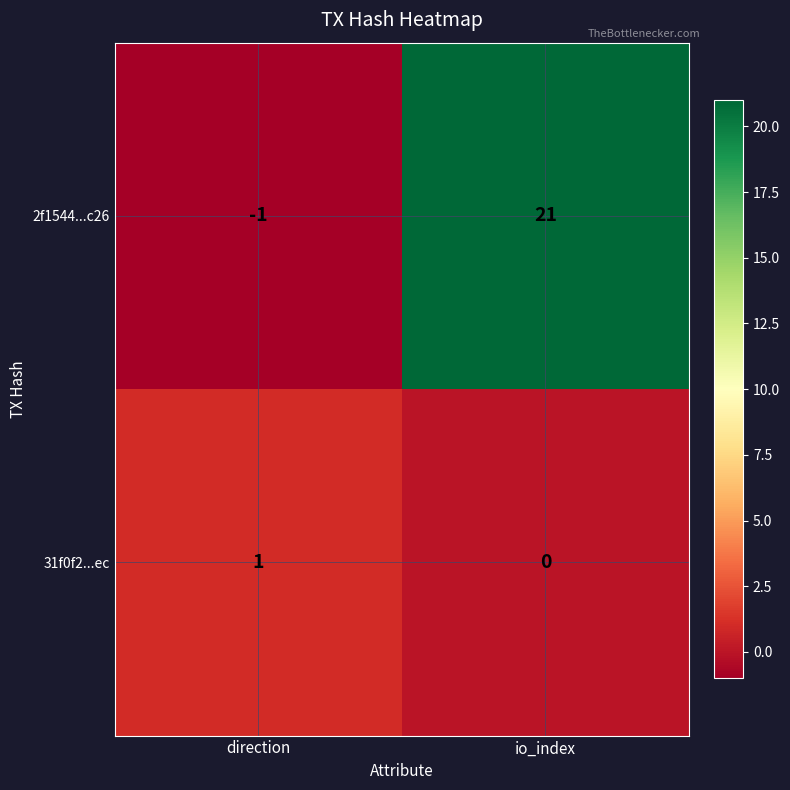

Is it true that 31f0f2...ec equals 0 at direction?

False